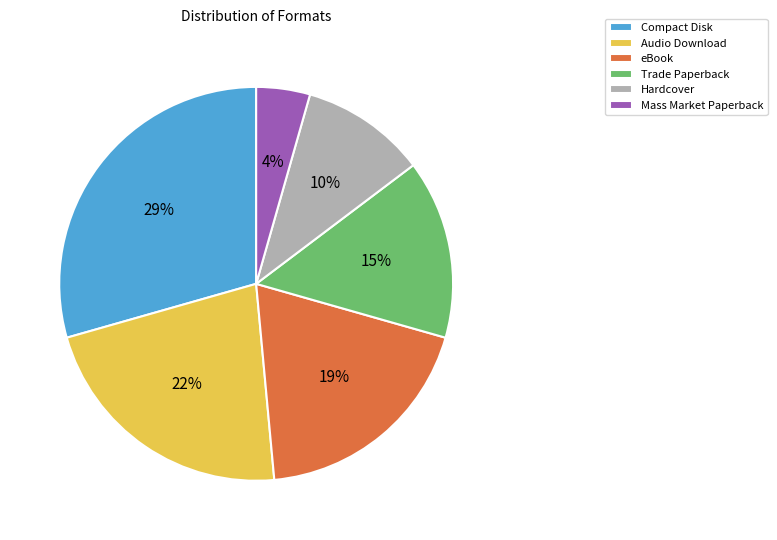

True or false: Trade Paperback accounts for 15% of the total.

True